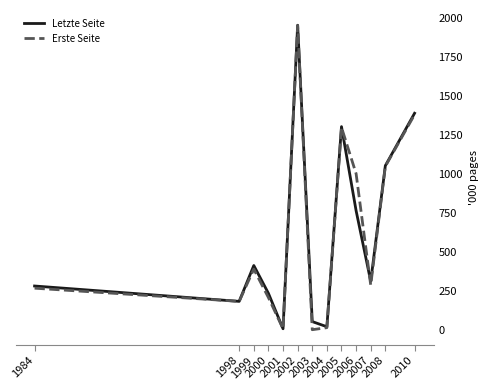

Where is Letzte Seite nearest to the value 979?

2008